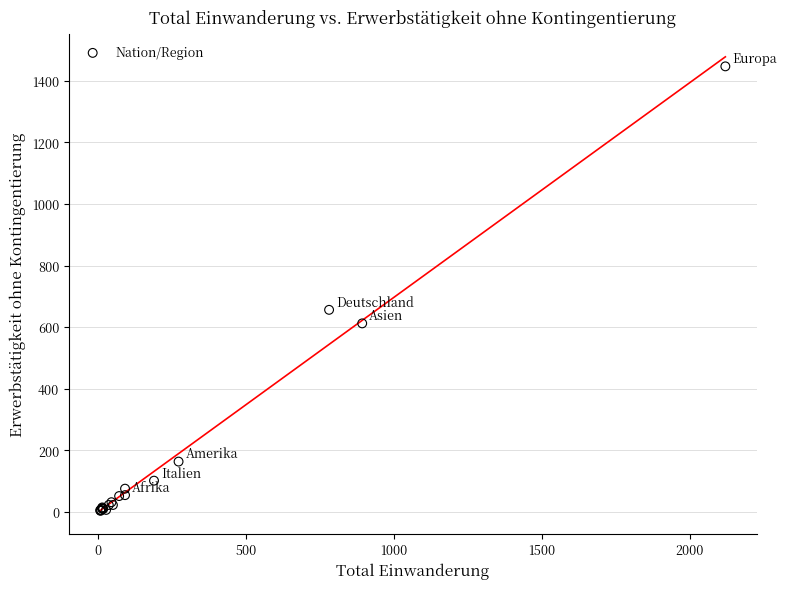

What Y value in the scatter plot is closest to 725?

656